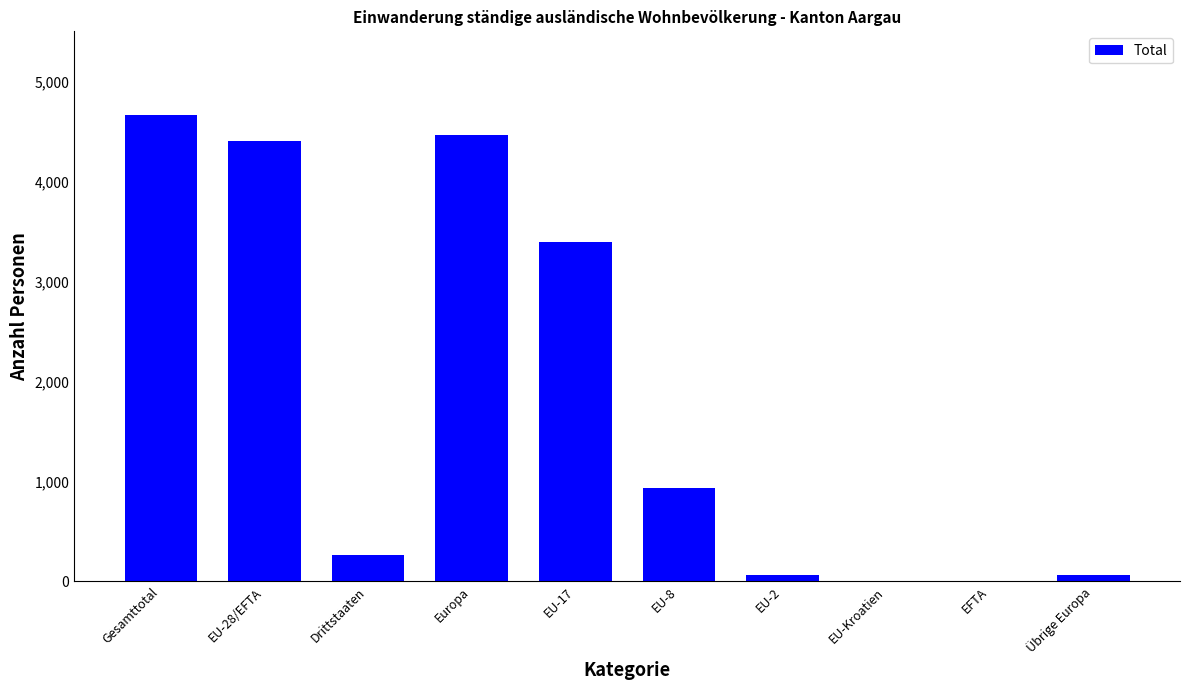

What is the maximum value shown in the chart?

4665